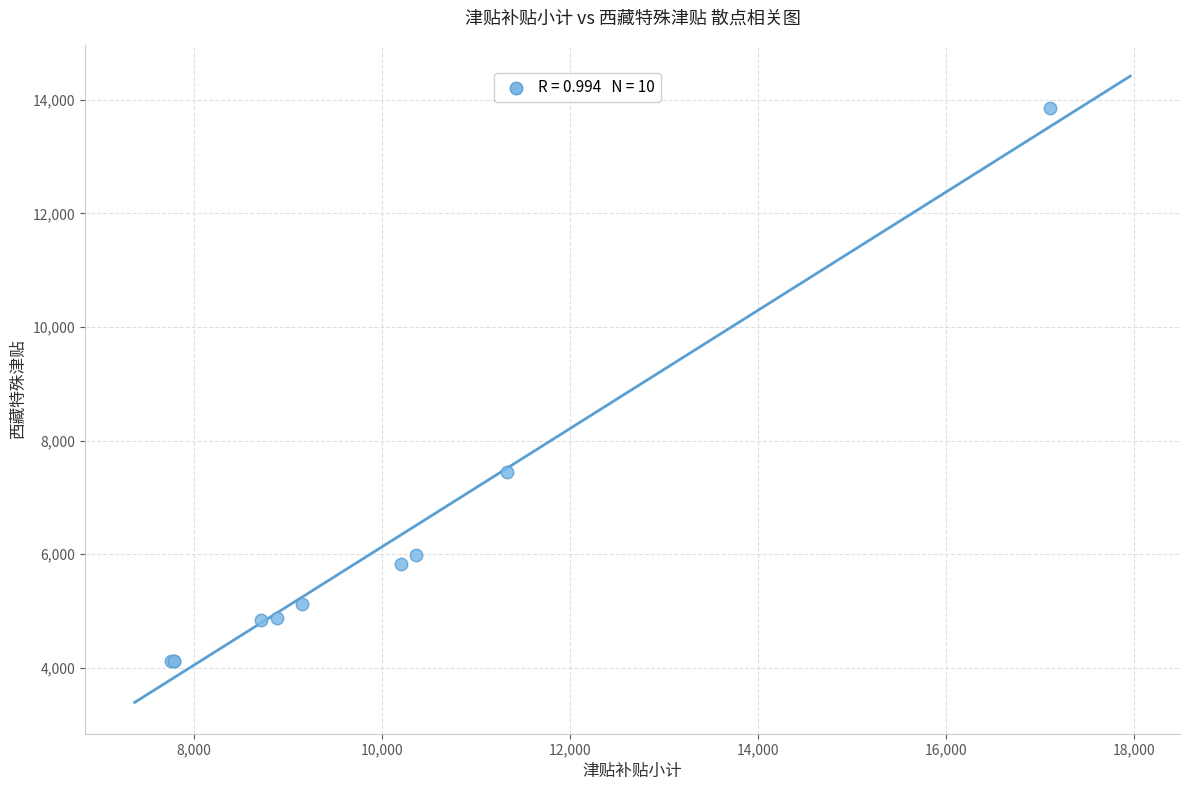

What Y value in the scatter plot is closest to 8987?

7446